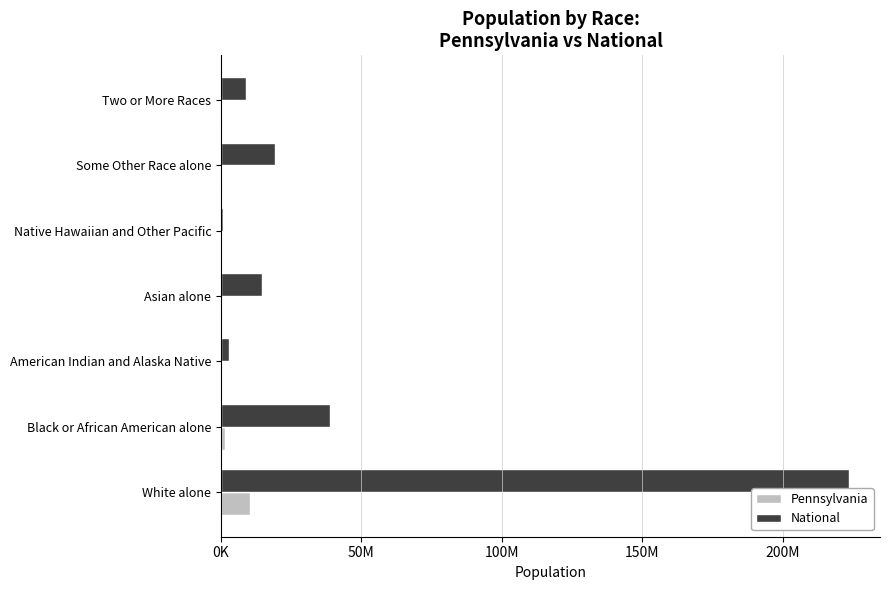

What are all the series names shown in the legend?

Pennsylvania, National